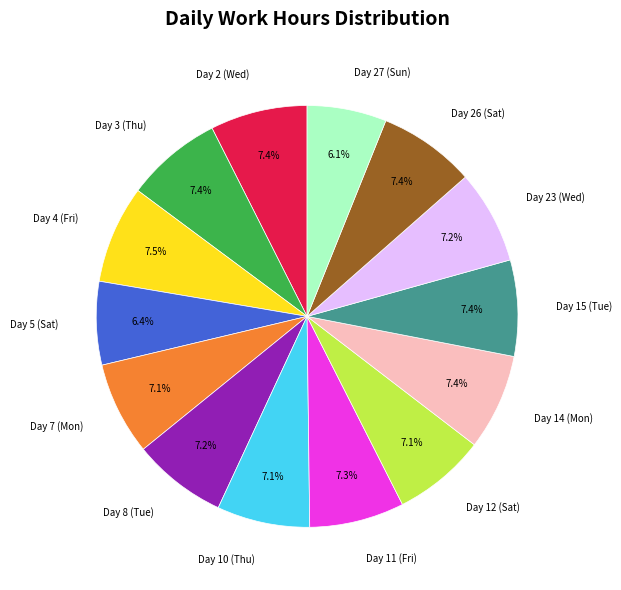

How many slices are in this pie chart?

14